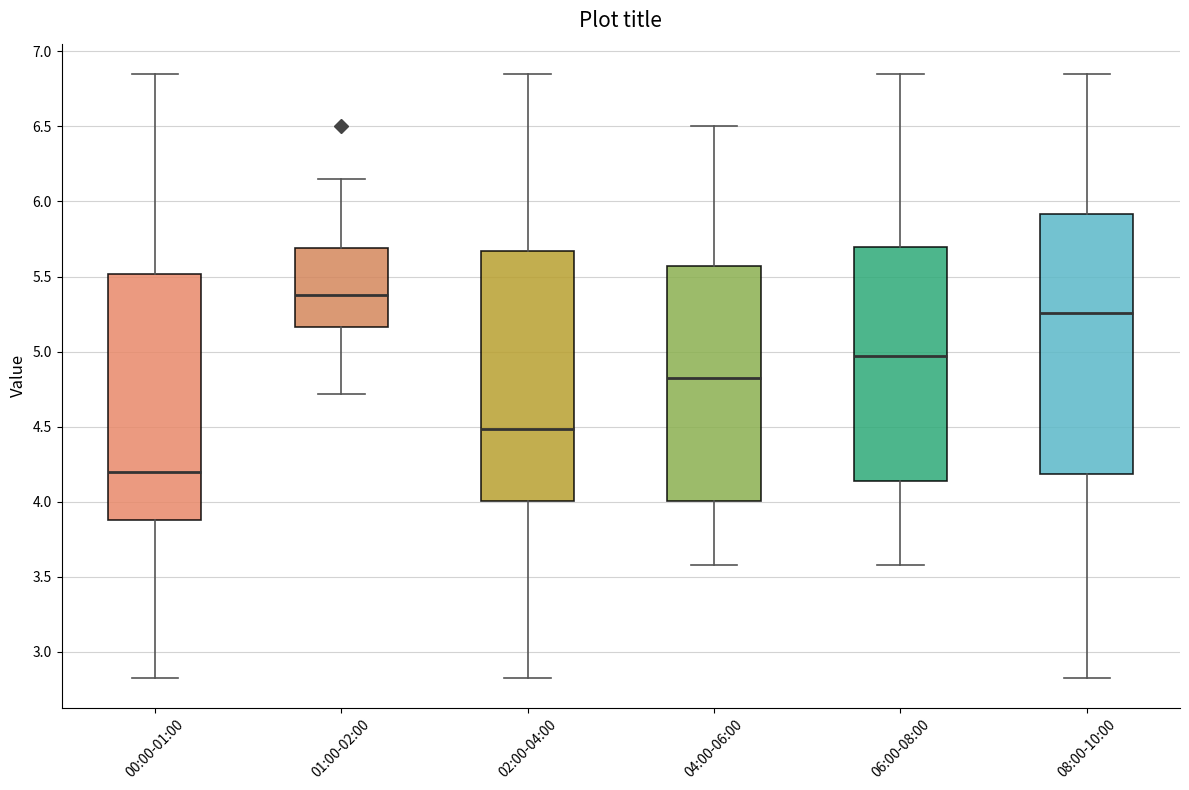

Where does the upper whisker of the box for 04:00-06:00 end on the y-axis? The values are not printed on the chart, so give them approximately, as read against the axis.

6.50